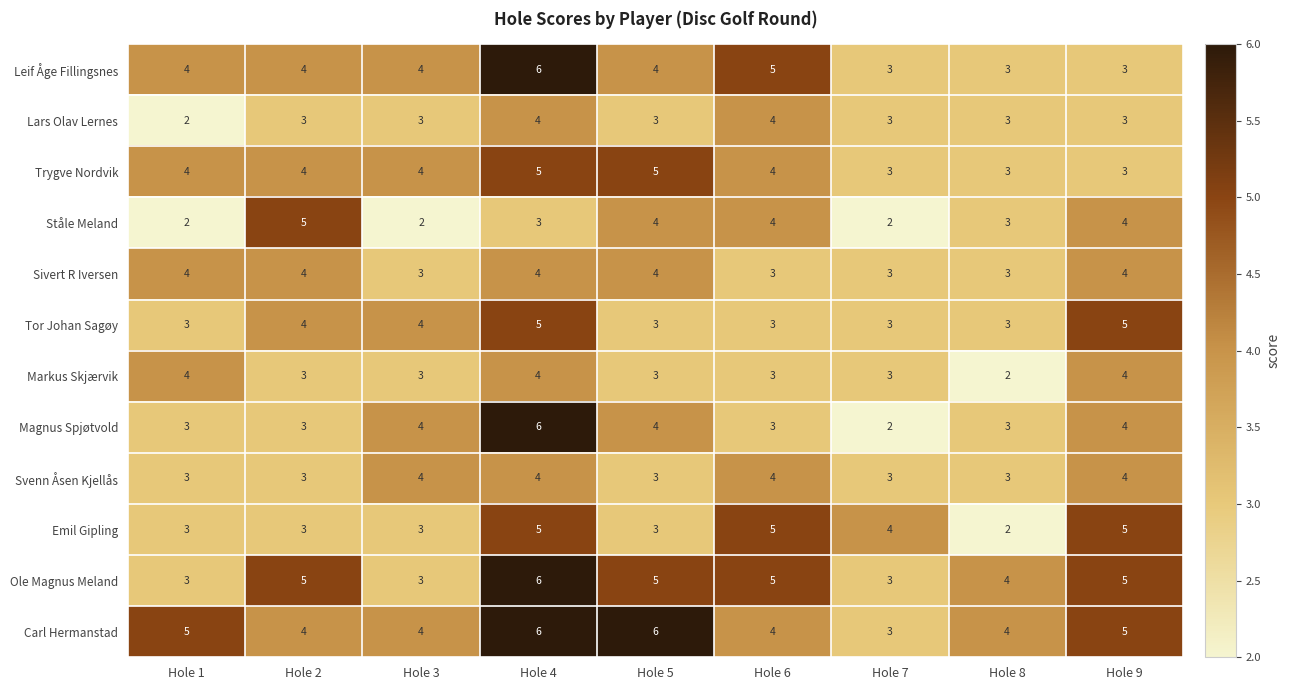

Which series has the largest total across all categories?

Carl Hermanstad